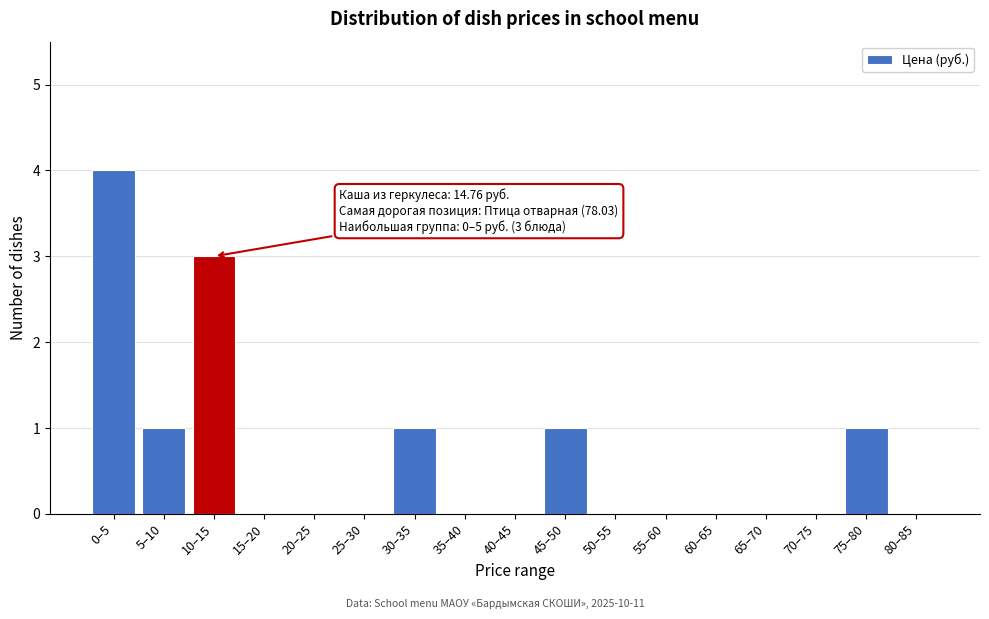

Reading right to left, what are all the values shown in this chart?

80–85=0	75–80=1	70–75=0	65–70=0	60–65=0	55–60=0	50–55=0	45–50=1	40–45=0	35–40=0	30–35=1	25–30=0	20–25=0	15–20=0	10–15=3	5–10=1	0–5=4